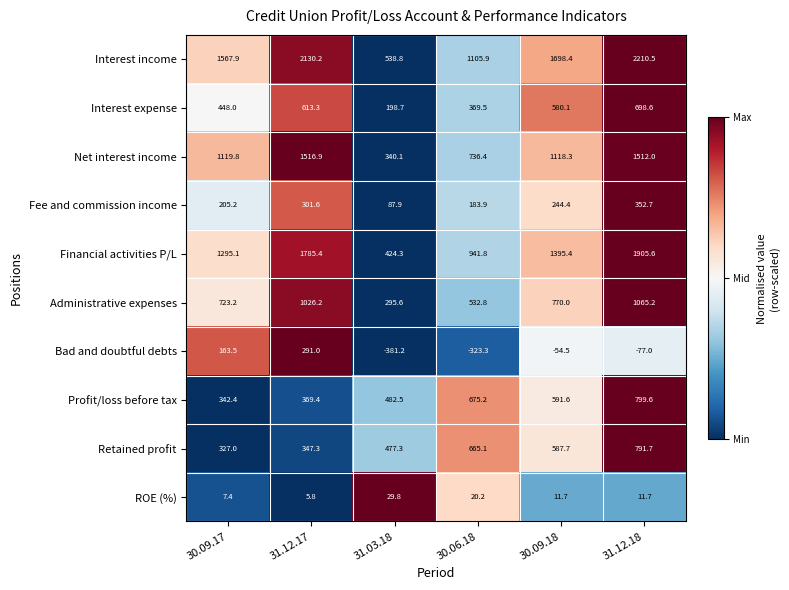

Which category has the highest value in the Administrative expenses series?

31.12.18